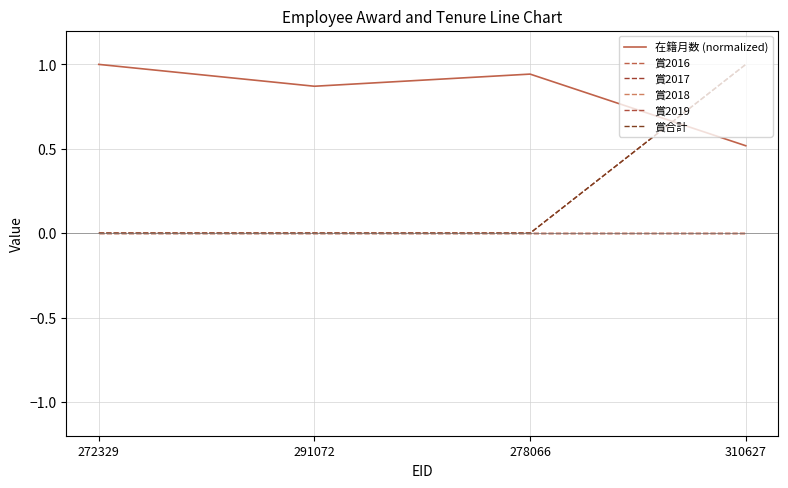

Reading left to right, list all the values displayed in this chart.

在籍月数 (normalized): 1.0	0.9	0.9	0.5
賞2016: 0.0	0.0	0.0	0.0
賞2017: 0.0	0.0	0.0	1.0
賞2018: 0.0	0.0	0.0	0.0
賞2019: 0.0	0.0	0.0	0.0
賞合計: 0.0	0.0	0.0	1.0